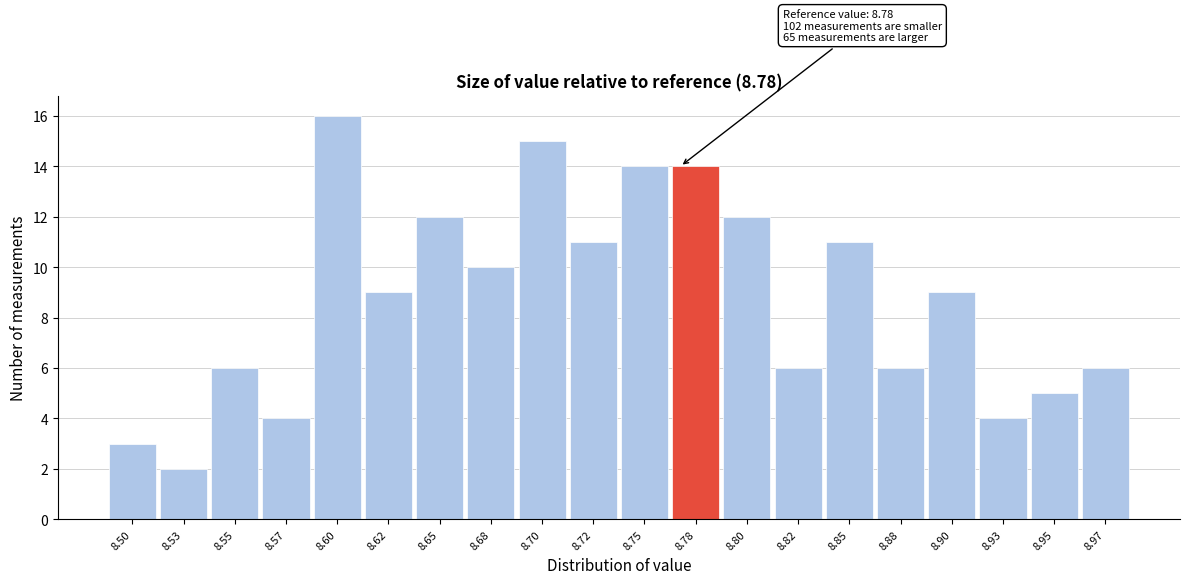

Reading right to left, what are all the values shown in this chart?

6	5	4	9	6	11	6	12	14	14	11	15	10	12	9	16	4	6	2	3